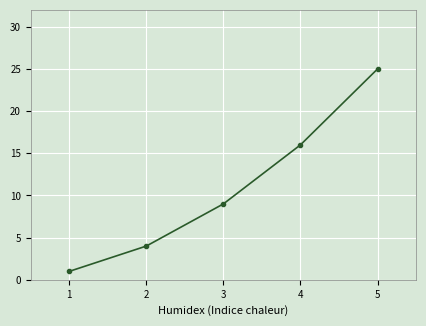

Rank the categories by value from highest to lowest.

5, 4, 3, 2, 1